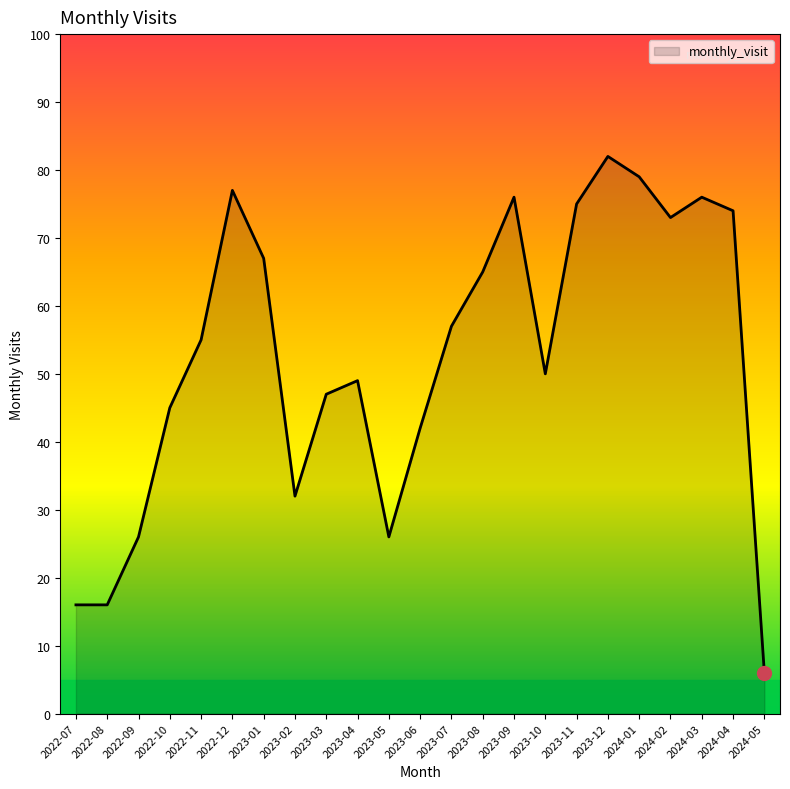

How many lines are shown in the chart?

1